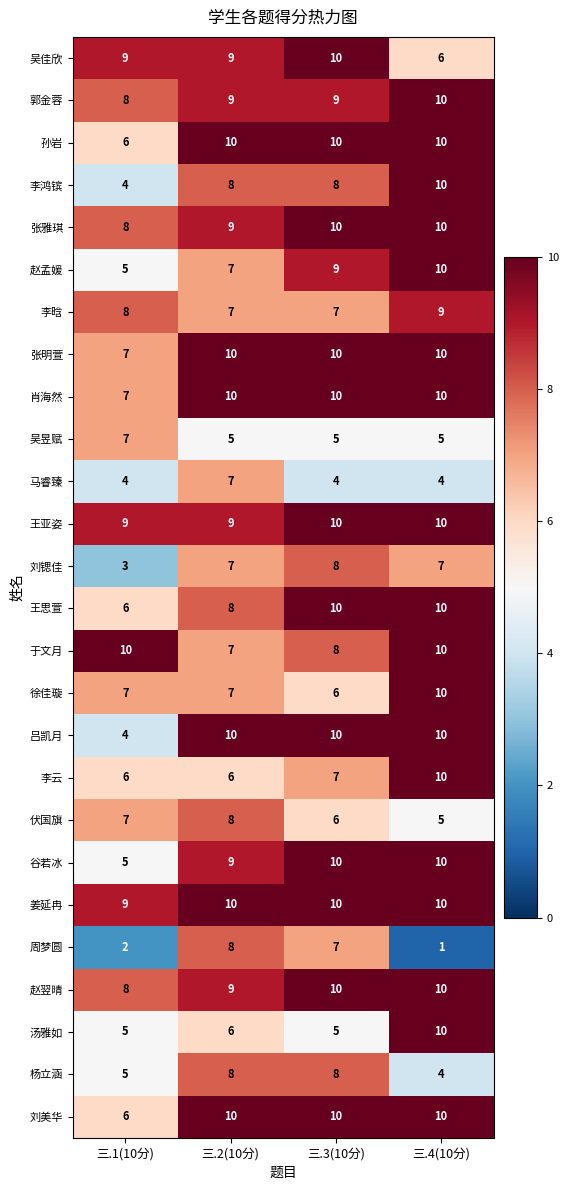

At how many categories does at least one series exceed 6?

4